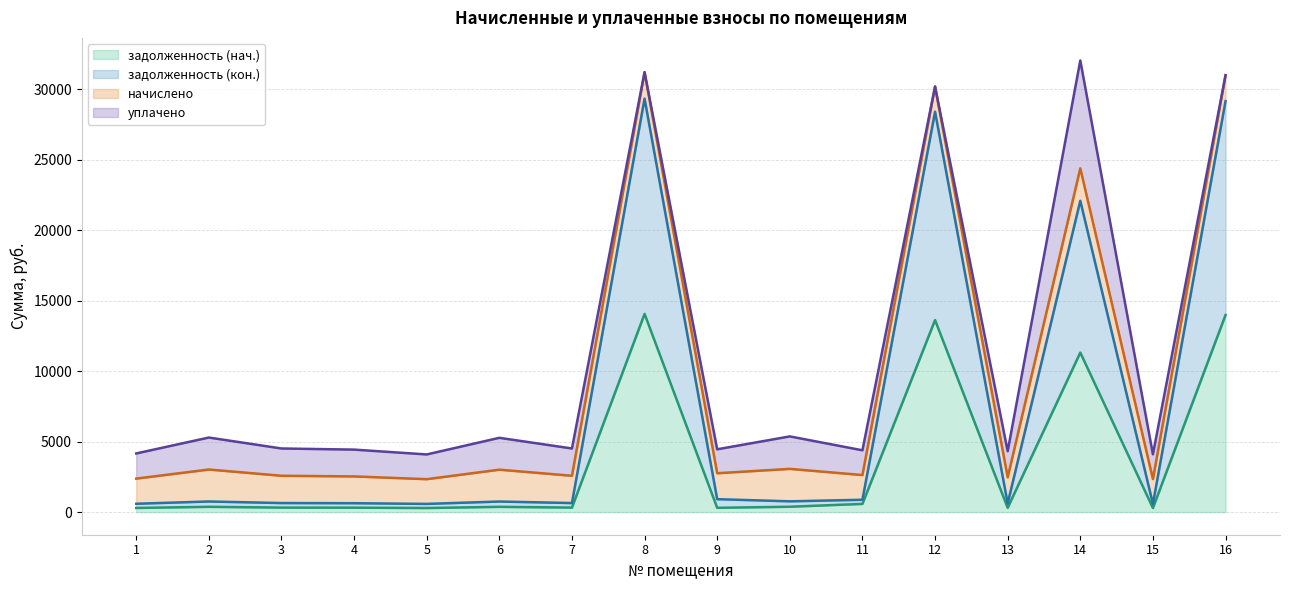

Which series has the largest total across all categories?

задолженность (кон.)